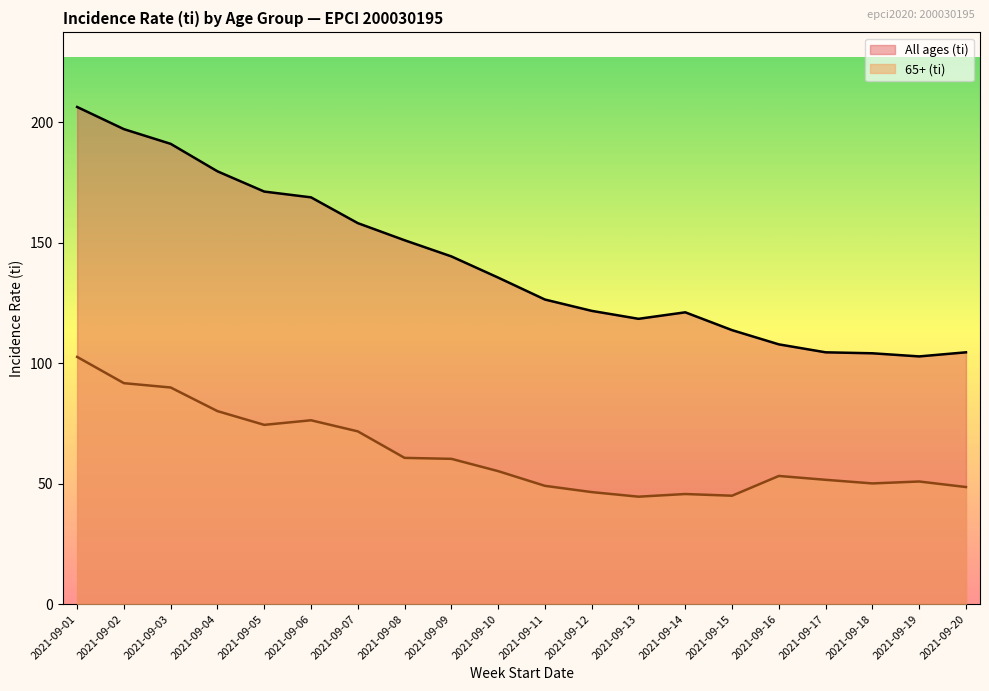

What is the spread (max minus min) of values at 2021-09-01?

103.7